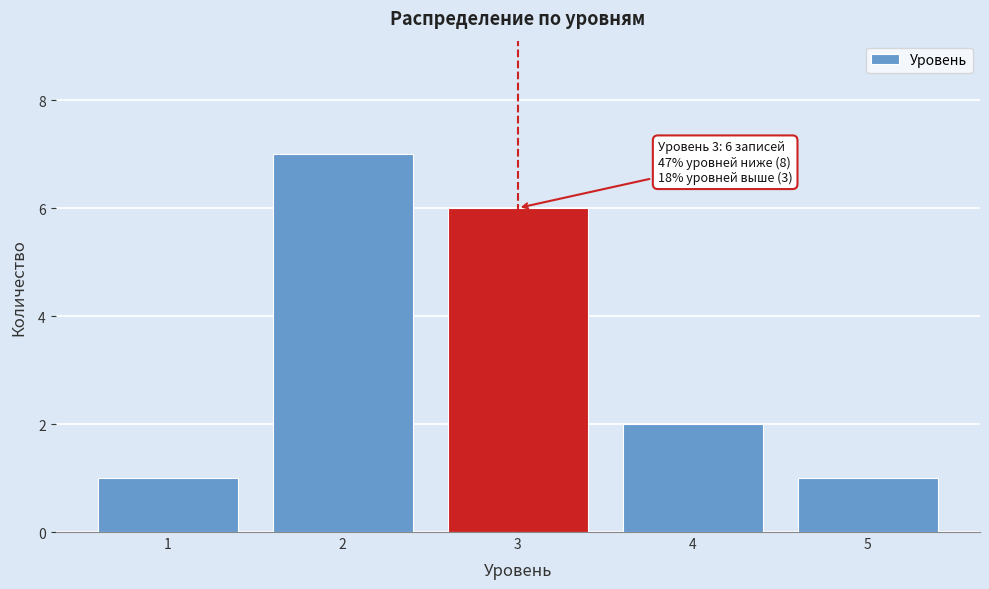

Reading left to right, what are all the values shown in this chart?

1=1	2=7	3=6	4=2	5=1